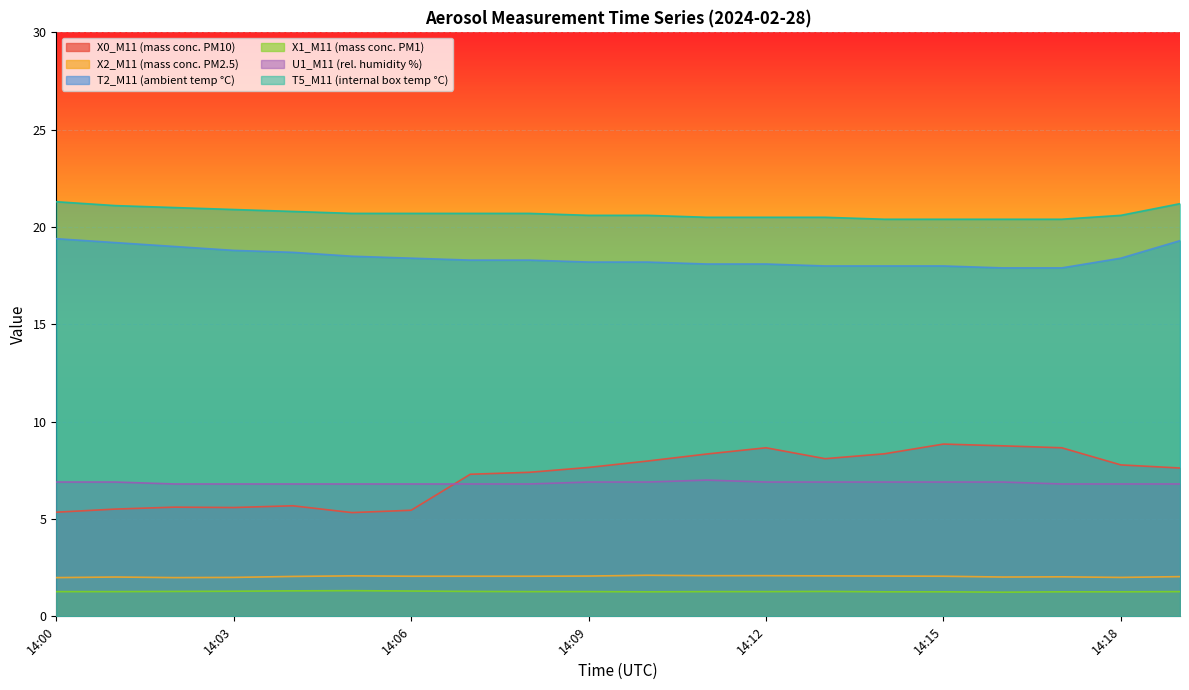

Rank the categories by U1_M11 (rel. humidity %) value from highest to lowest.

14:11, 14:00, 14:01, 14:09, 14:10, 14:12, 14:13, 14:14, 14:15, 14:16, 14:02, 14:03, 14:04, 14:05, 14:06, 14:07, 14:08, 14:17, 14:18, 14:19